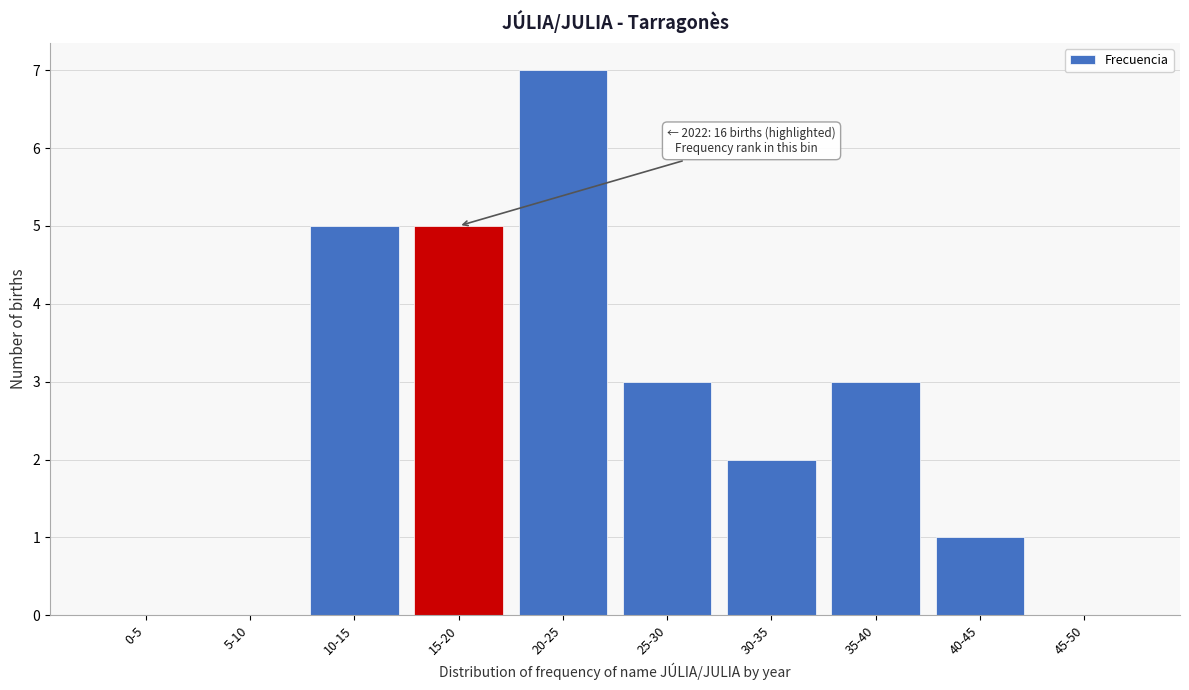

Reading left to right, transcribe all the data shown in this chart.

0-5=0	5-10=0	10-15=5	15-20=5	20-25=7	25-30=3	30-35=2	35-40=3	40-45=1	45-50=0